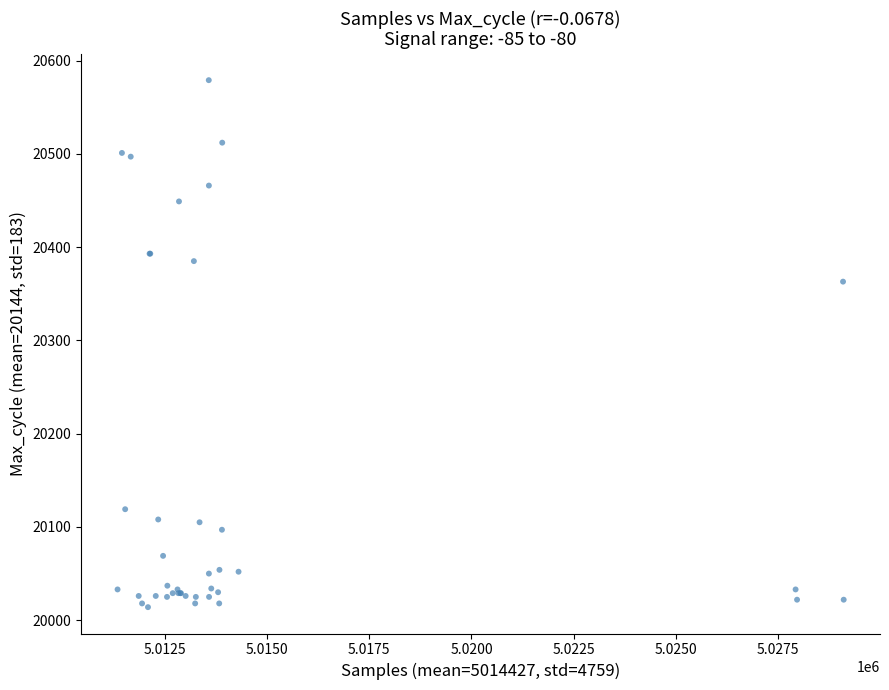

What Y value in the scatter plot is closest to 20296?

20363